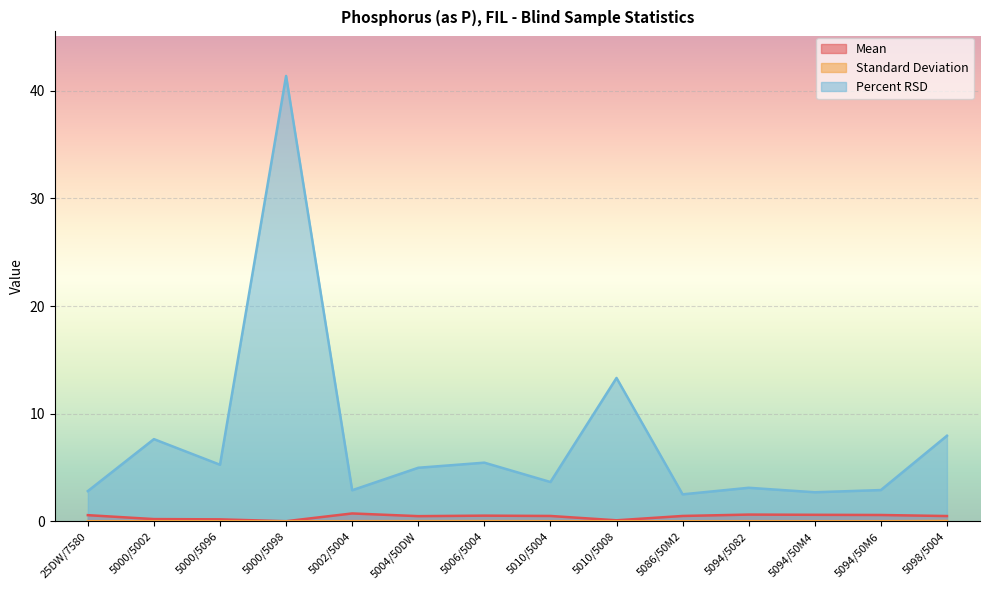

Which series has the largest range (max minus min)?

Percent RSD